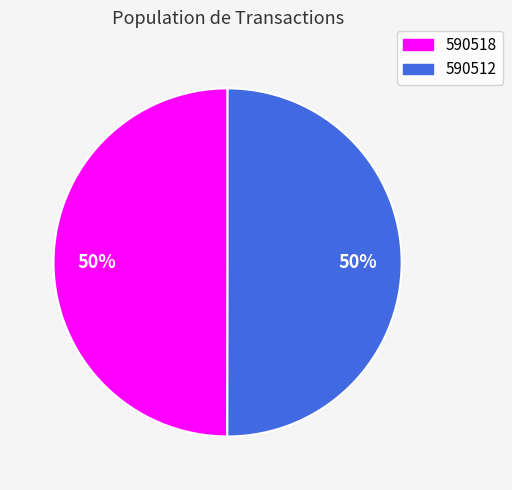

Approximately how many times larger is the value at 590512 compared to 590518?

1.0